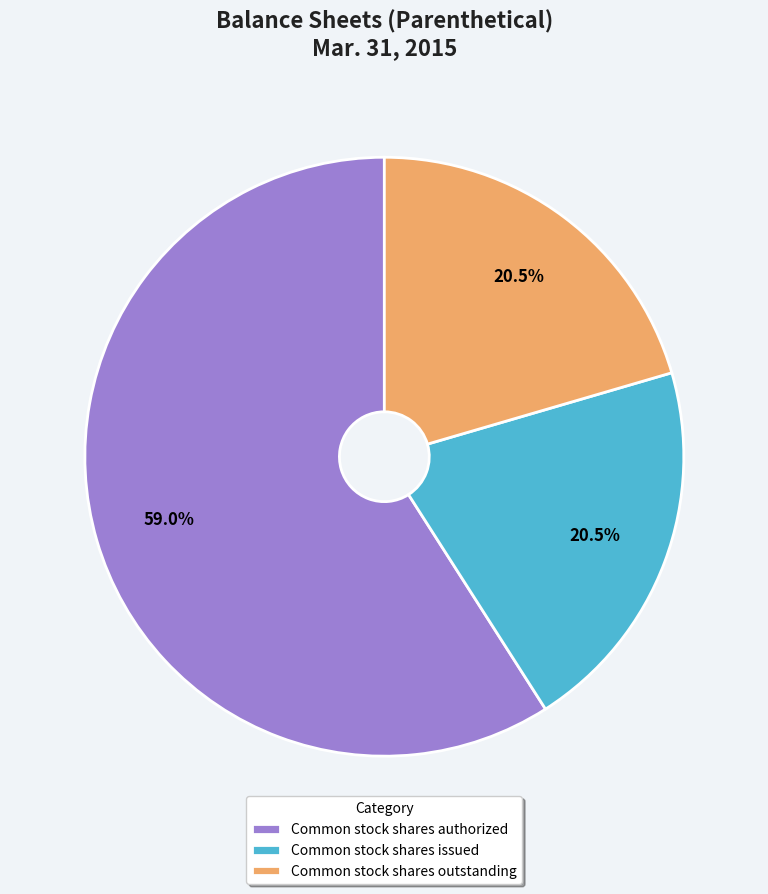

What percentage is the Common stock shares authorized slice, to the nearest percent?

59%